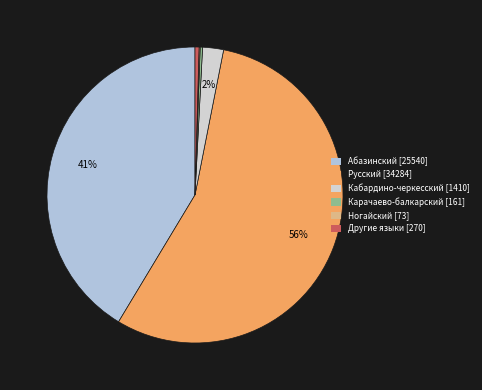

Count the number of slices in the pie.

6